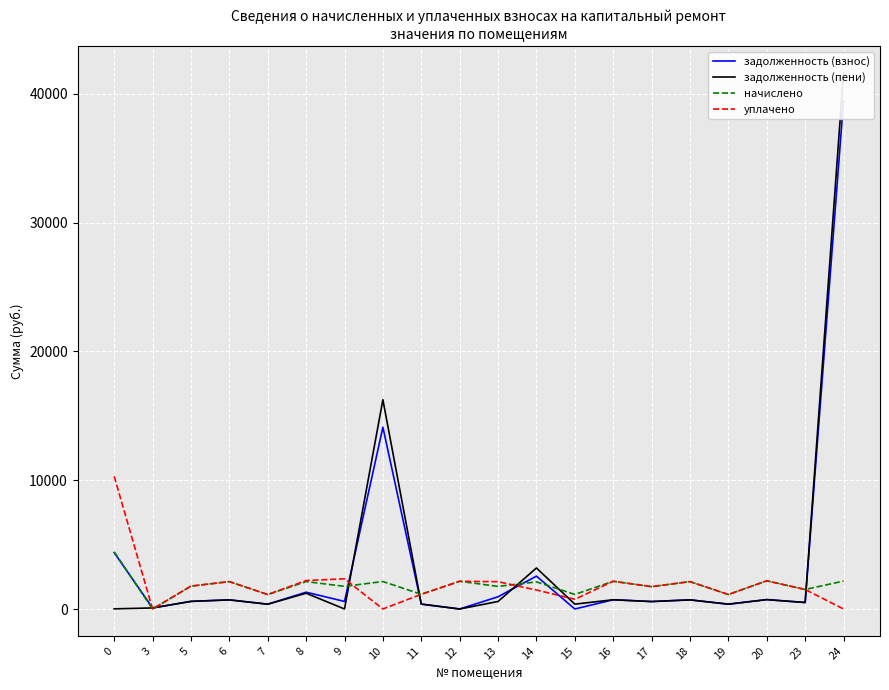

Which series ends up on top after the final intersection of уплачено and задолженность (взнос)?

задолженность (взнос)